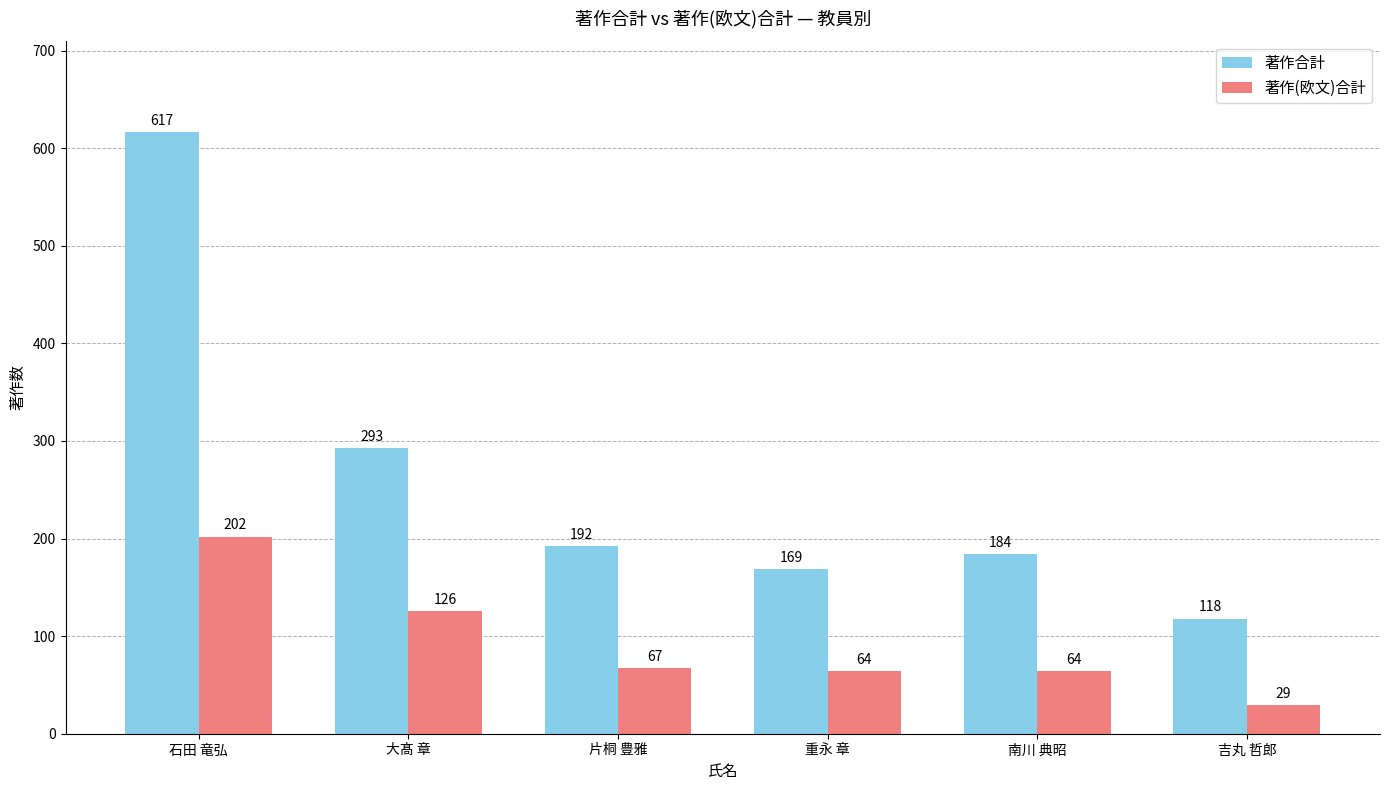

What is the total value across all series at 南川 典昭?

248